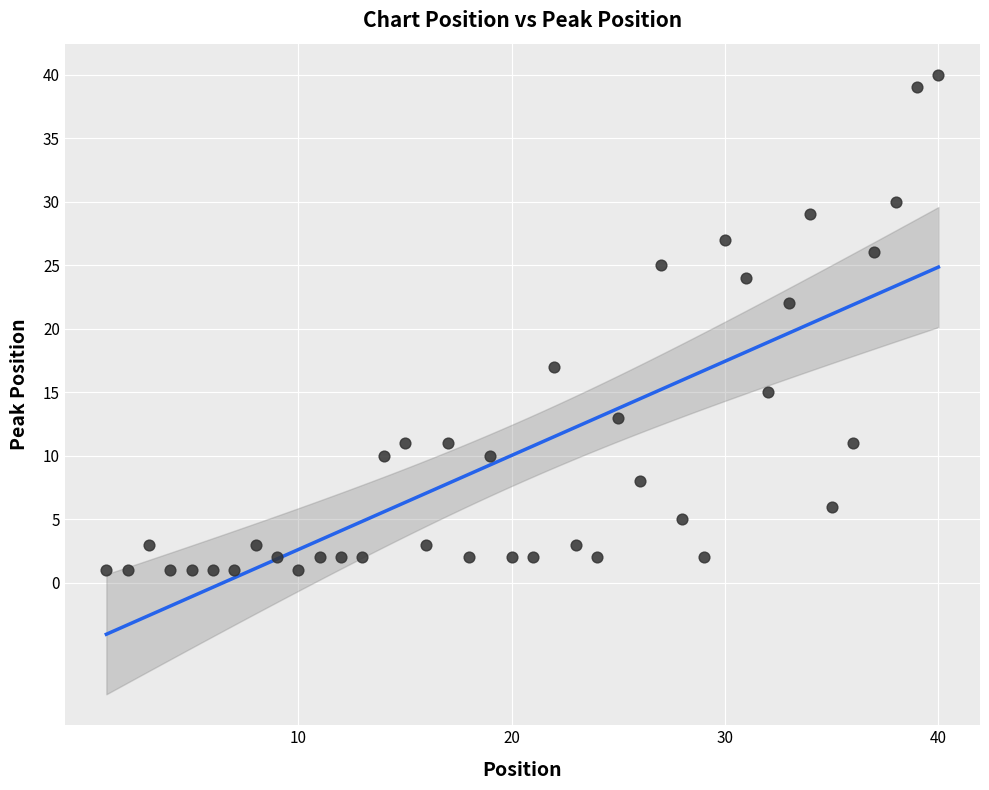

What Y value in the scatter plot is closest to 20?

22